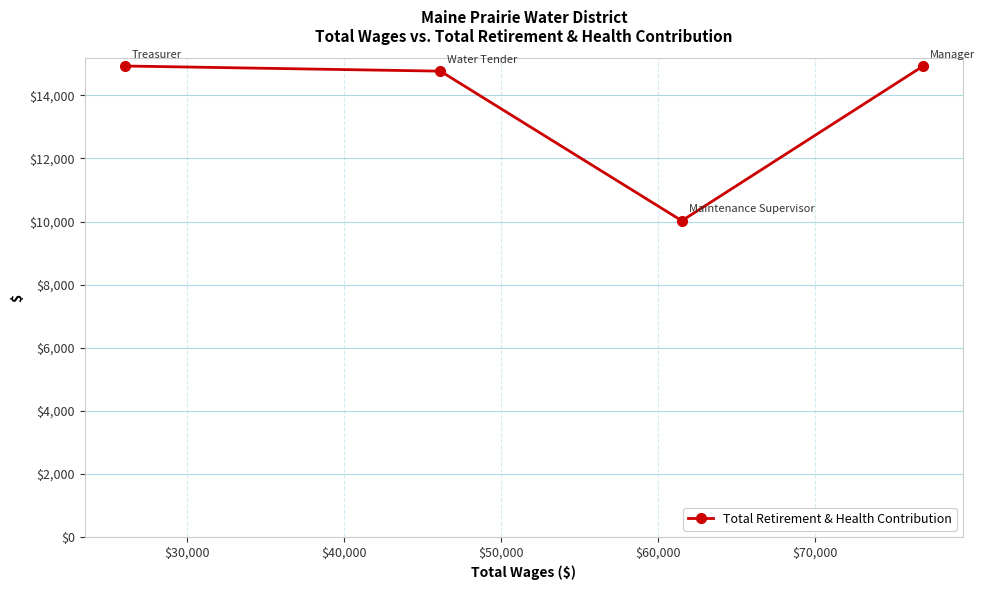

What is the difference between the second highest and second lowest values?

163